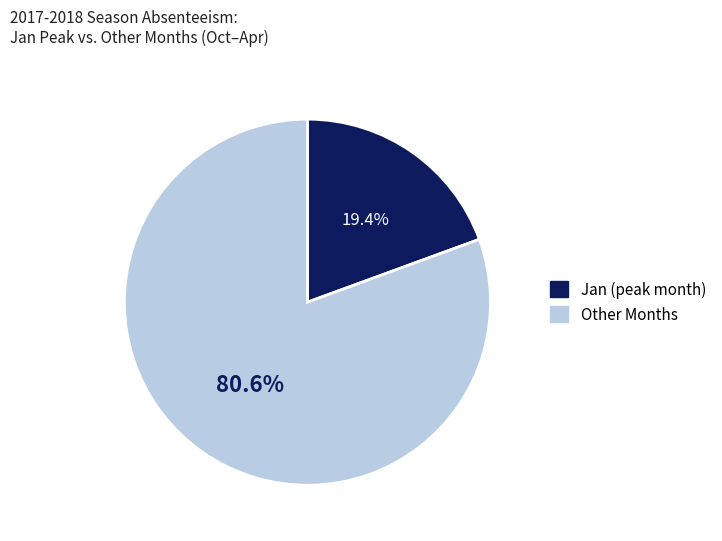

Rank the categories by value from lowest to highest.

Jan (peak month), Other Months